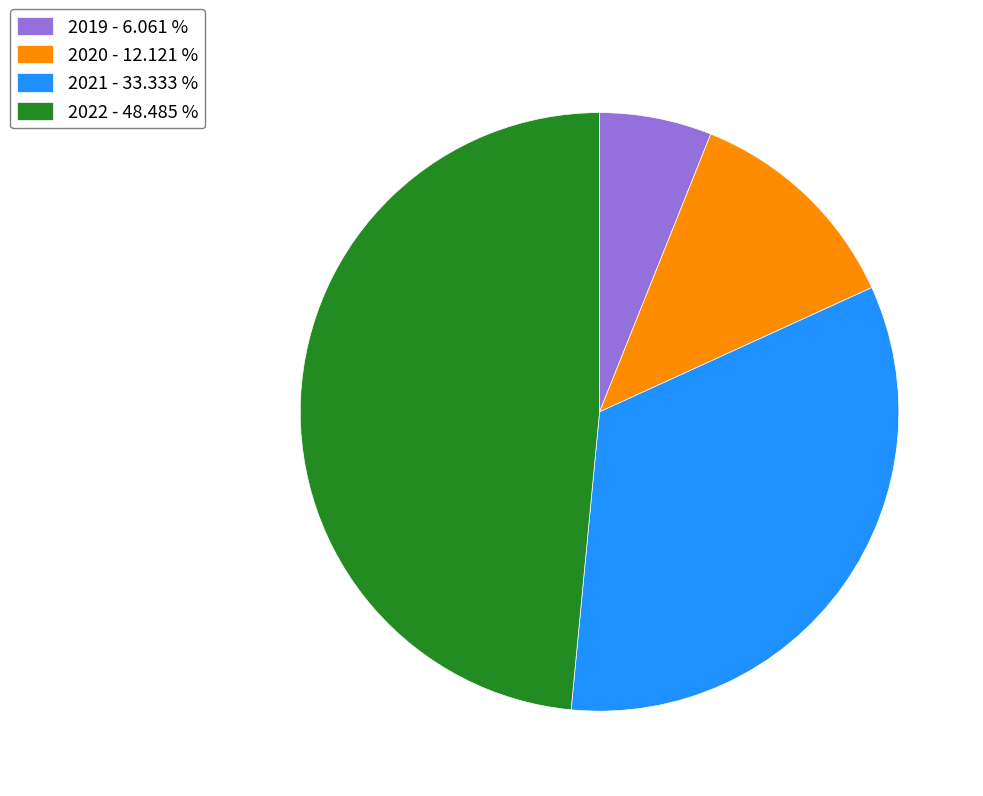

Which has a higher value, 2020 - 12.121 % or 2022 - 48.485 %?

2022 - 48.485 %